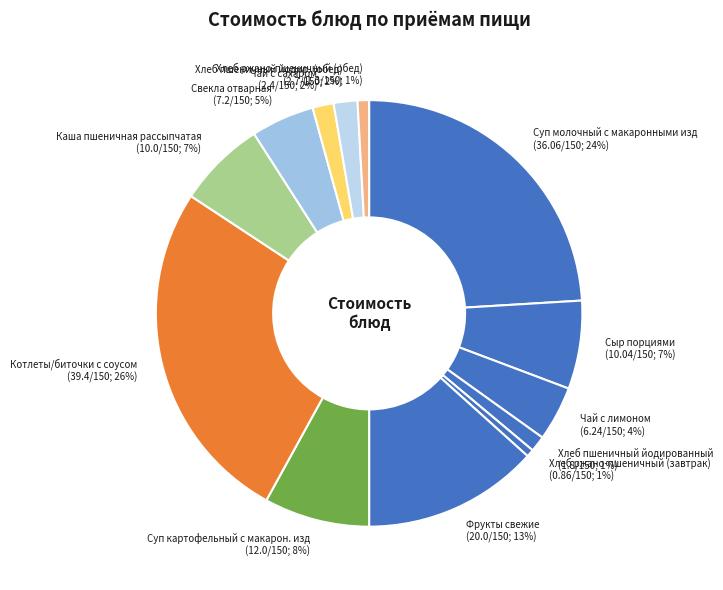

Between Чай с сахаром (2.4/150; 2%) and Котлеты/биточки с соусом (39.4/150; 26%), which is larger?

Котлеты/биточки с соусом (39.4/150; 26%)